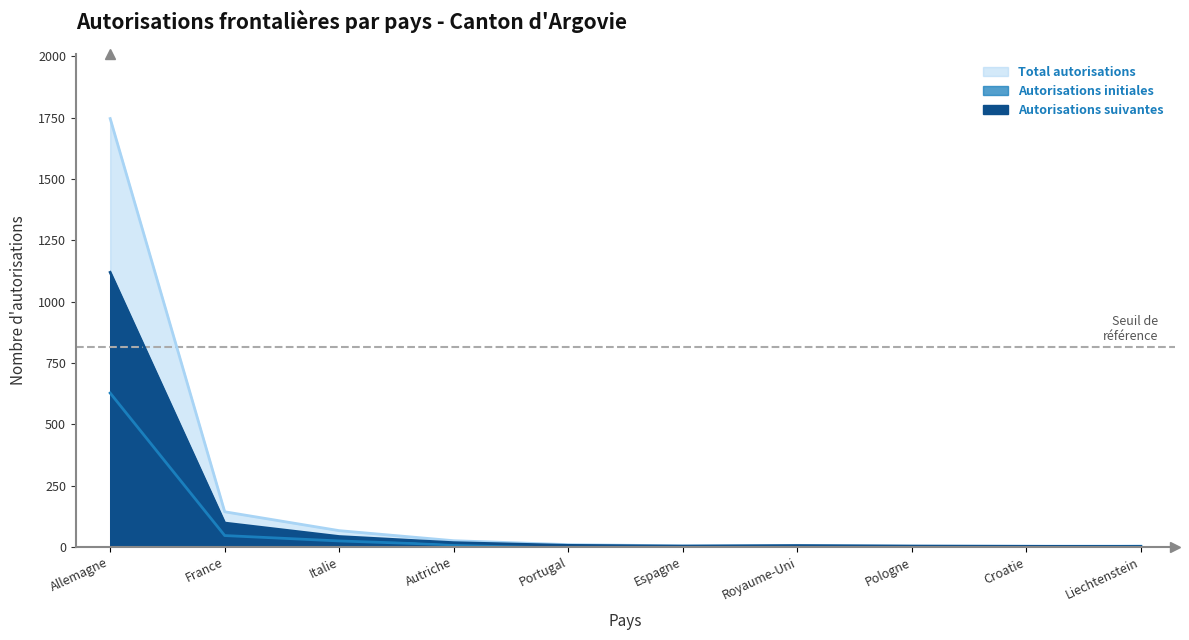

What is the spread (max minus min) of values at Autriche?

17